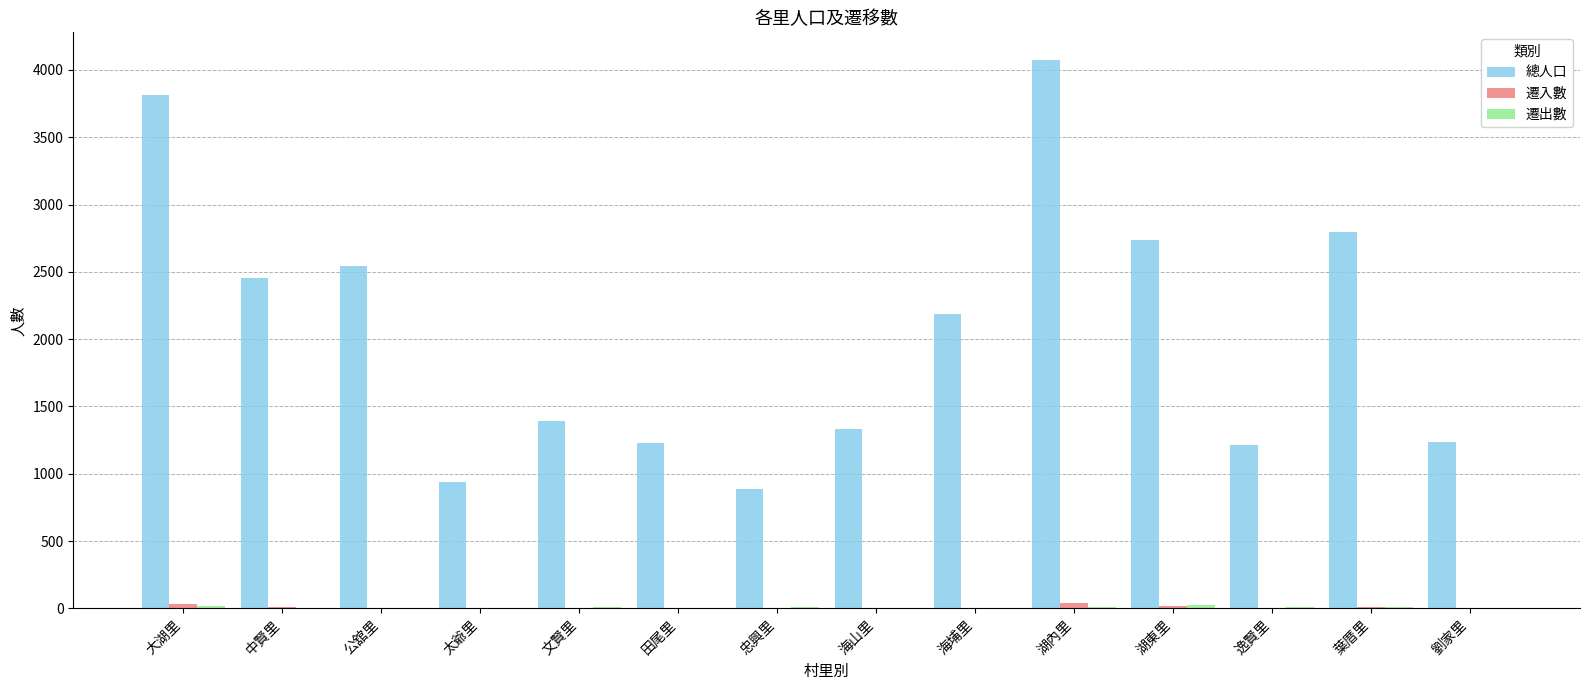

What is the sum of all 總人口 values?

28836